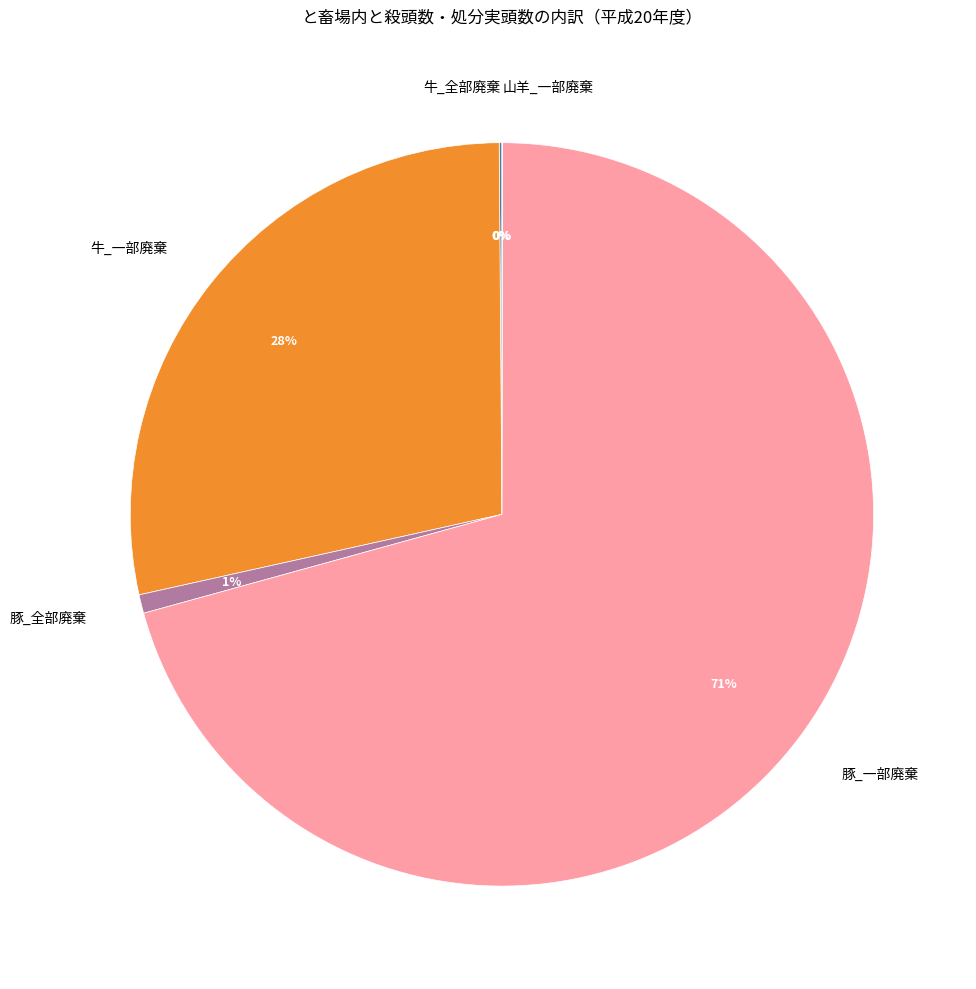

Which slice is the largest?

豚_一部廃棄